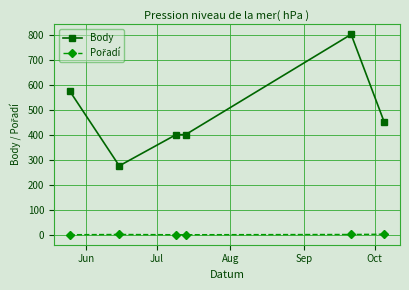

Which series has the largest total across all categories?

Body